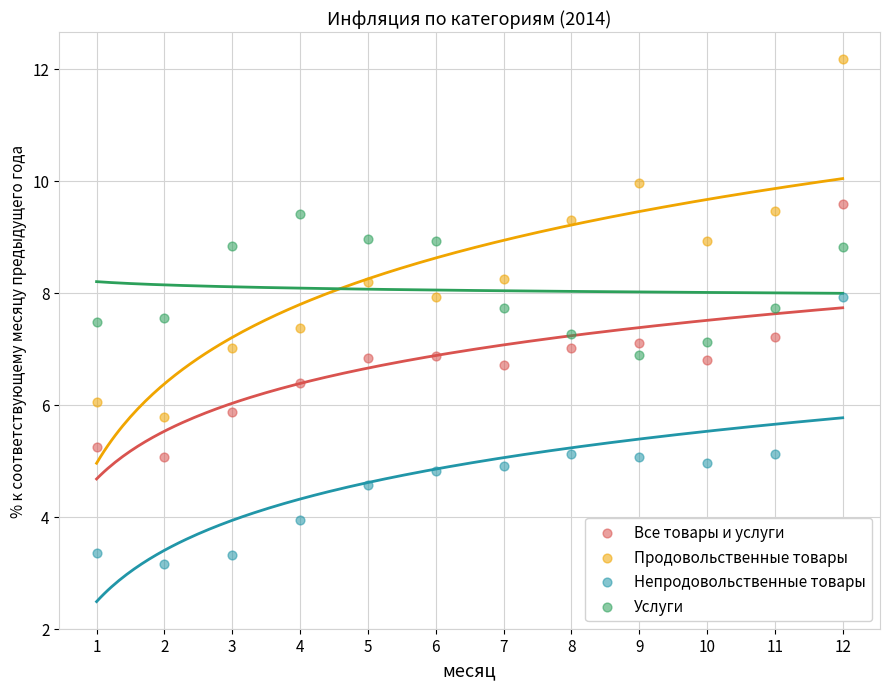

Across all data points, what is the range of Y values (max minus min)?

9.0